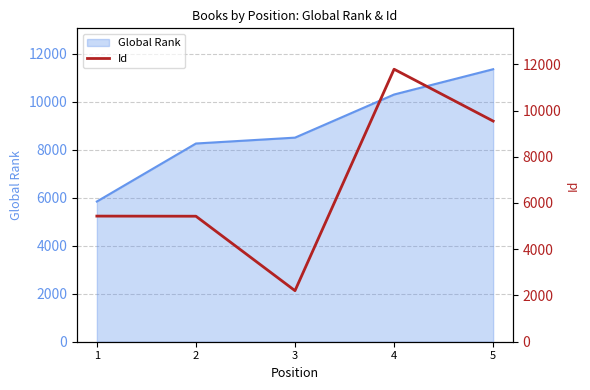

Count the number of values greater than 5433.

2